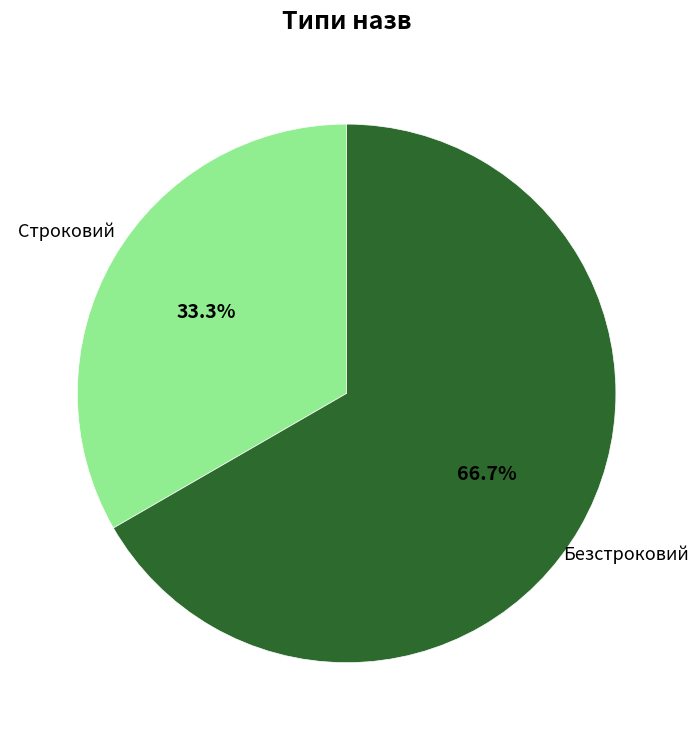

Does any single category account for the majority?

Yes